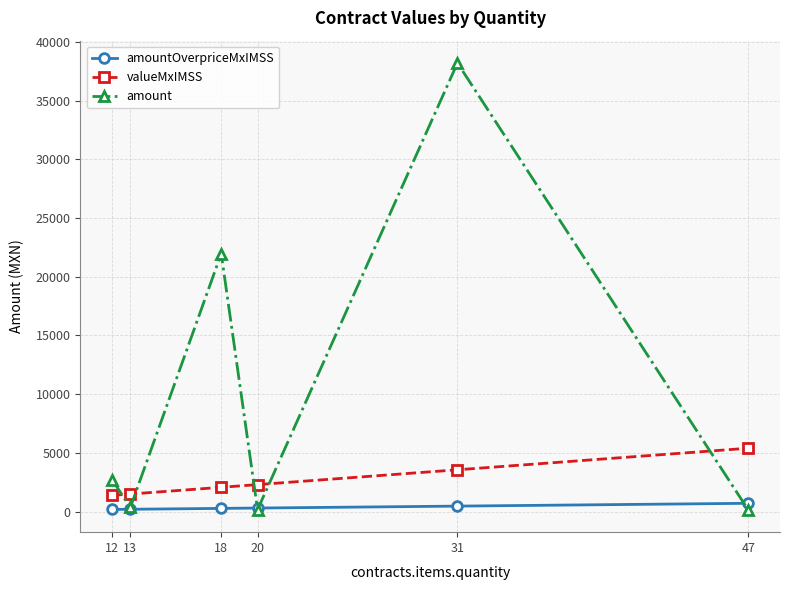

Between 12 and 18, which series saw the biggest shift?

amount